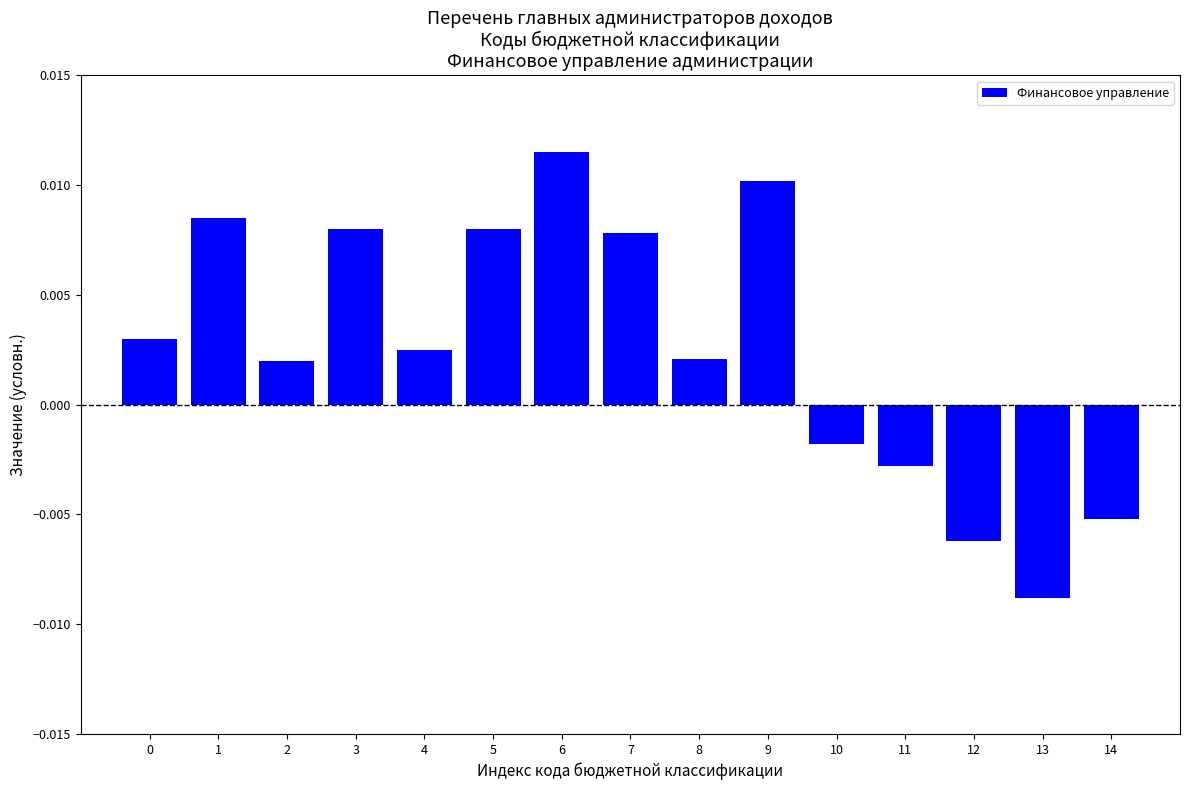

Which has a higher value, 13 or 3?

3